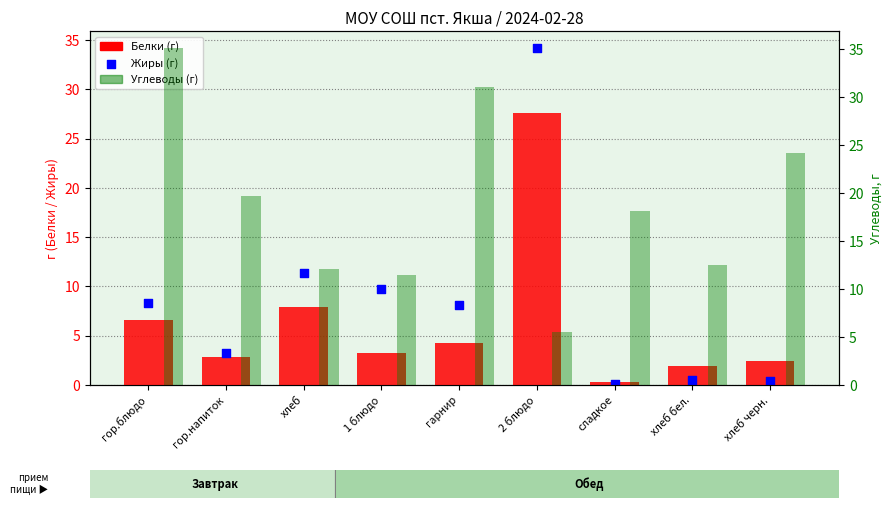

What are all the series names shown in the legend?

Белки, Жиры, Углеводы